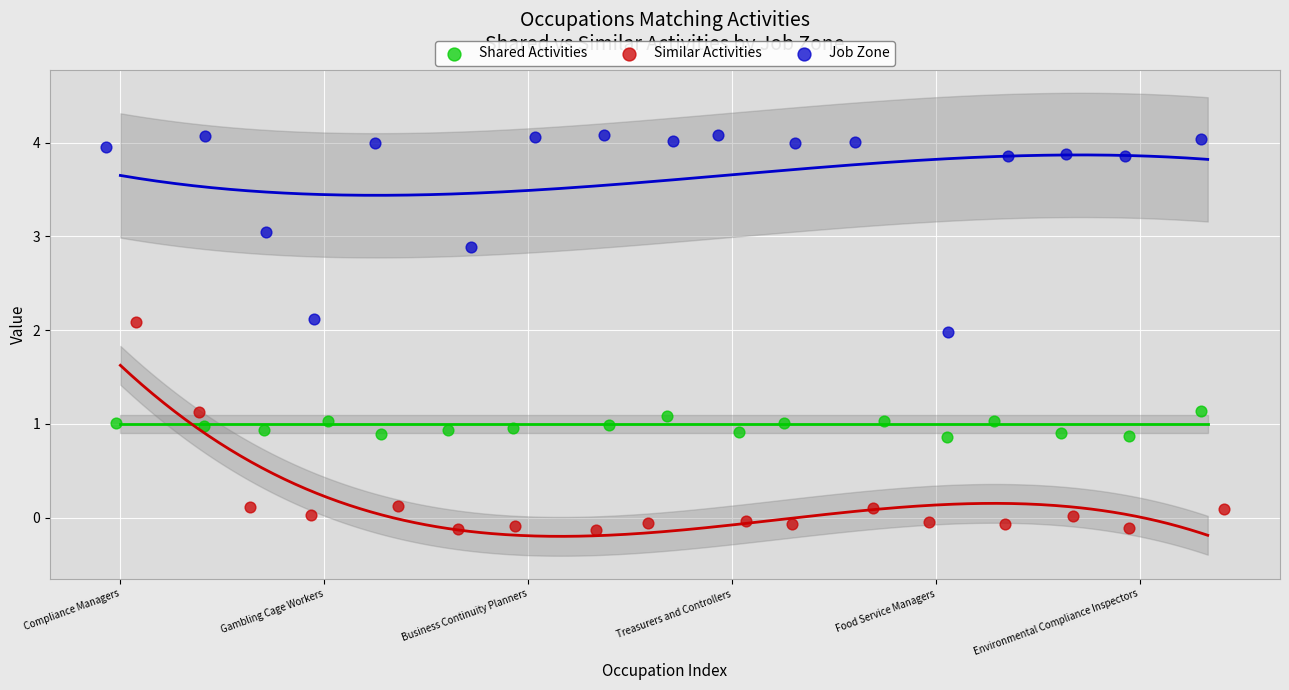

Which series reaches the maximum Y coordinate?

Job Zone